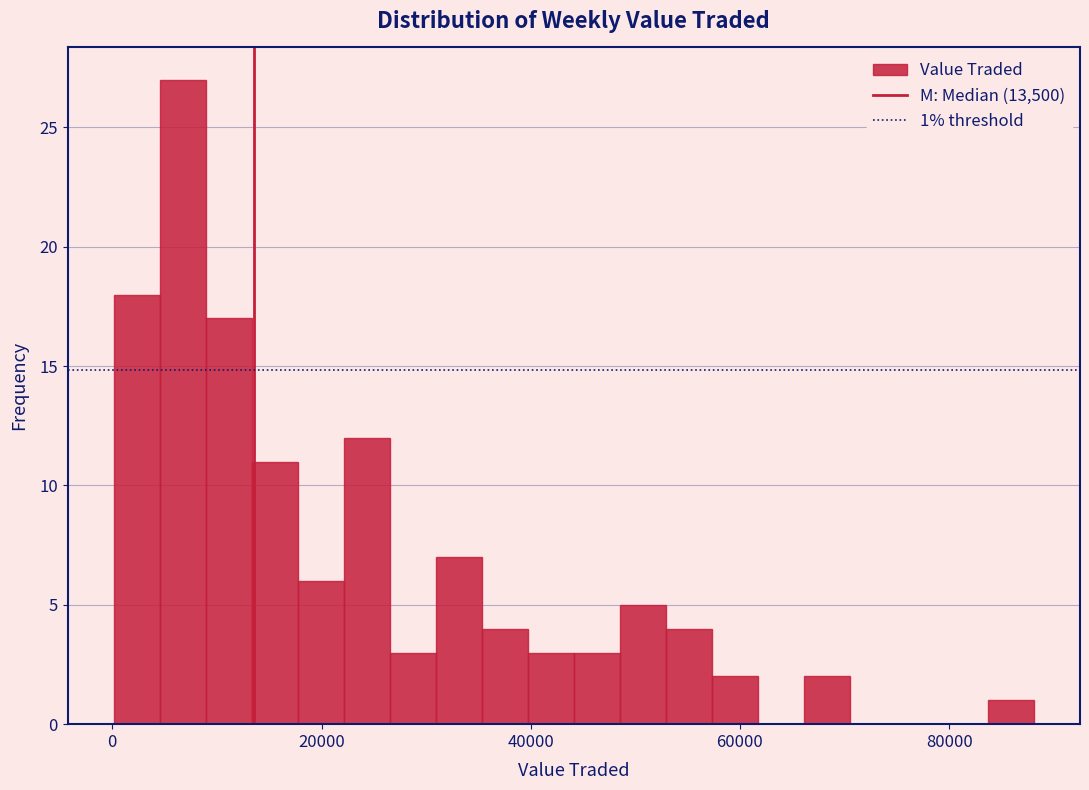

Around what value on the x-axis is the tallest bar? Give the approximate position of its centre, as read against the axis.

6000